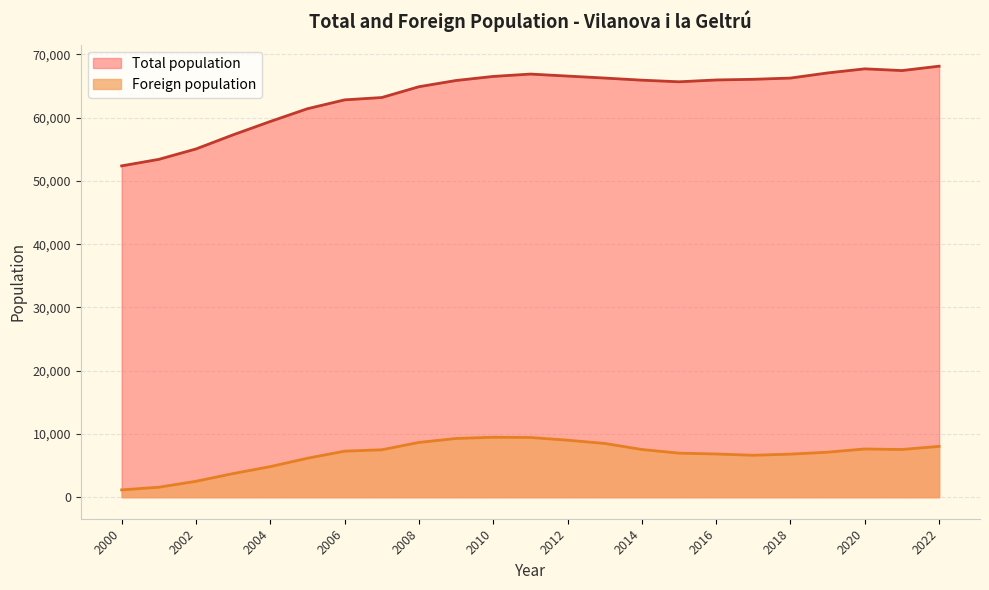

Reading left to right, extract all data points from this chart.

Total population: 2022=68152	2021=67458	2020=67733	2019=67086	2018=66274	2017=66077	2016=65972	2015=65684	2014=65941	2013=66275	2012=66591	2011=66905	2010=66532	2009=65890	2008=64905	2007=63196	2006=62826	2005=61427	2004=59409	2003=57300	2002=55063	2001=53421	2000=52389
Foreign population: 2022=8038	2021=7539	2020=7622	2019=7114	2018=6807	2017=6628	2016=6832	2015=6961	2014=7541	2013=8497	2012=9014	2011=9437	2010=9476	2009=9283	2008=8658	2007=7497	2006=7277	2005=6157	2004=4832	2003=3734	2002=2512	2001=1577	2000=1153